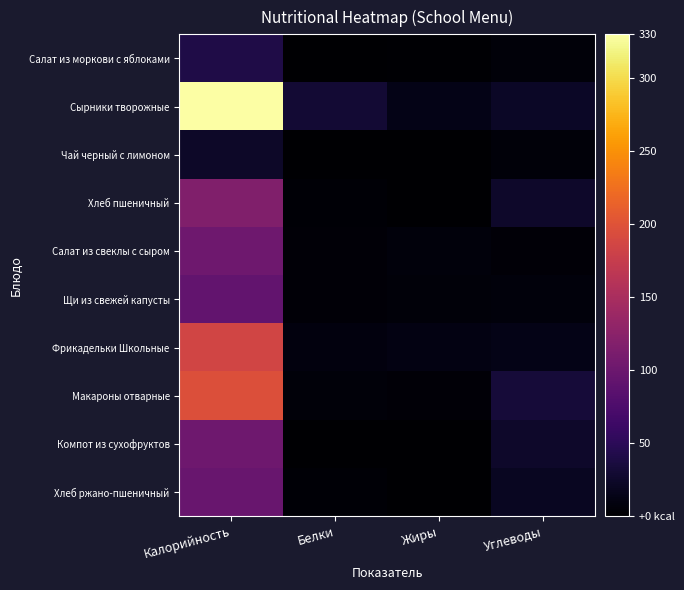

Reading left to right, what are all the values shown in this chart?

Салат из моркови с яблоками: Калорийность=41.1	Белки=0.5	Жиры=1.6	Углеводы=6.2
Сырники творожные: Калорийность=329.9	Белки=29.7	Жиры=13.4	Углеводы=22.6
Чай черный с лимоном: Калорийность=23.7	Белки=0.4	Жиры=0.1	Углеводы=5.2
Хлеб пшеничный: Калорийность=117.2	Белки=3.8	Жиры=0.4	Углеводы=24.6
Салат из свеклы с сыром: Калорийность=102.6	Белки=4.3	Жиры=7.5	Углеводы=4.6
Щи из свежей капусты: Калорийность=92.6	Белки=4.4	Жиры=5.3	Углеводы=6.8
Фрикадельки Школьные: Калорийность=185.3	Белки=8.5	Жиры=11.0	Углеводы=13.1
Макароны отварные: Калорийность=196.8	Белки=5.3	Жиры=4.9	Углеводы=32.8
Компот из сухофруктов: Калорийность=102.0	Белки=0.4	Жиры=0.0	Углеводы=25.1
Хлеб ржано-пшеничный: Калорийность=97.8	Белки=3.3	Жиры=0.6	Углеводы=19.8